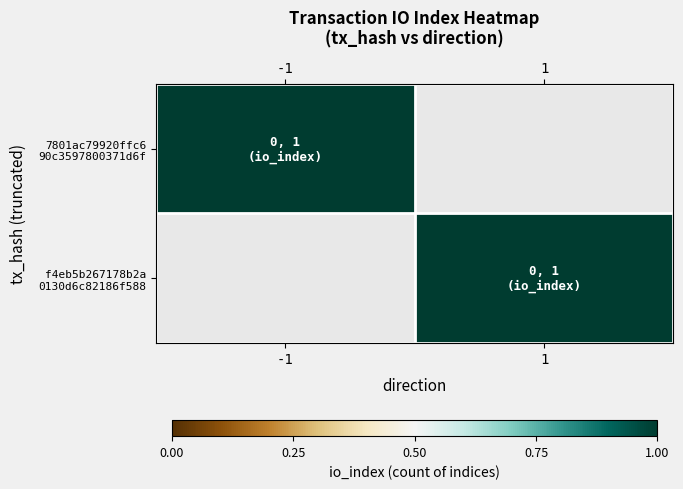

Which has a higher value, 1 or 0?

1